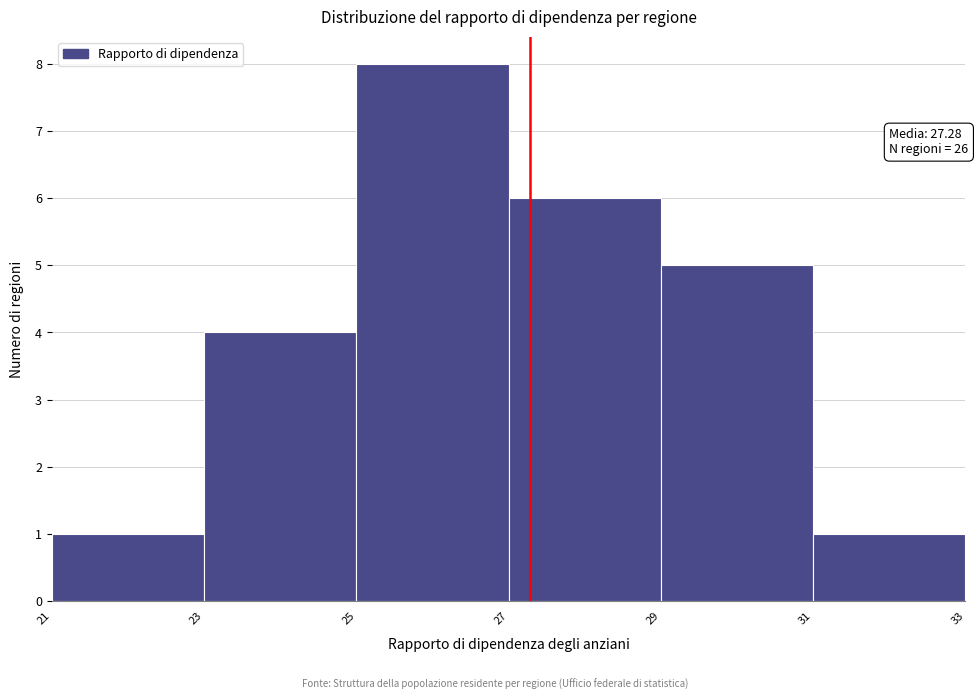

Over which range of the x-axis is the bar tallest?

25 to 27